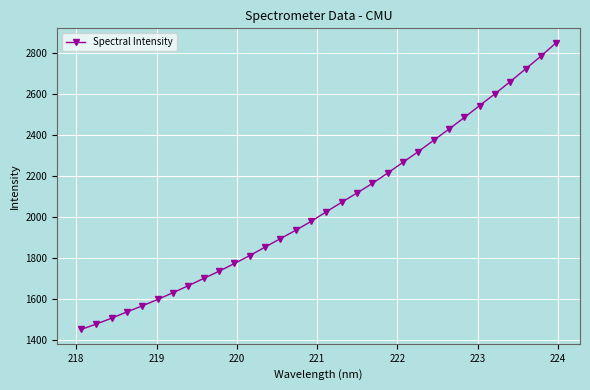

What is the average value?

2055.9